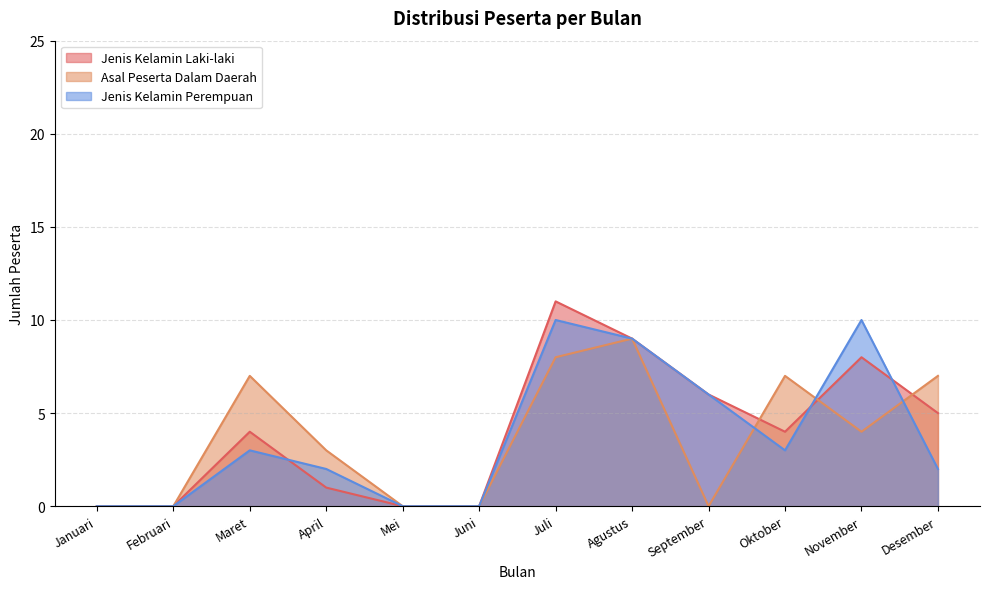

Reading left to right, extract all data points from this chart.

Jenis Kelamin Laki-laki: Januari=0	Februari=0	Maret=4	April=1	Mei=0	Juni=0	Juli=11	Agustus=9	September=6	Oktober=4	November=8	Desember=5
Asal Peserta Dalam Daerah: Januari=0	Februari=0	Maret=7	April=3	Mei=0	Juni=0	Juli=8	Agustus=9	September=0	Oktober=7	November=4	Desember=7
Jenis Kelamin Perempuan: Januari=0	Februari=0	Maret=3	April=2	Mei=0	Juni=0	Juli=10	Agustus=9	September=6	Oktober=3	November=10	Desember=2